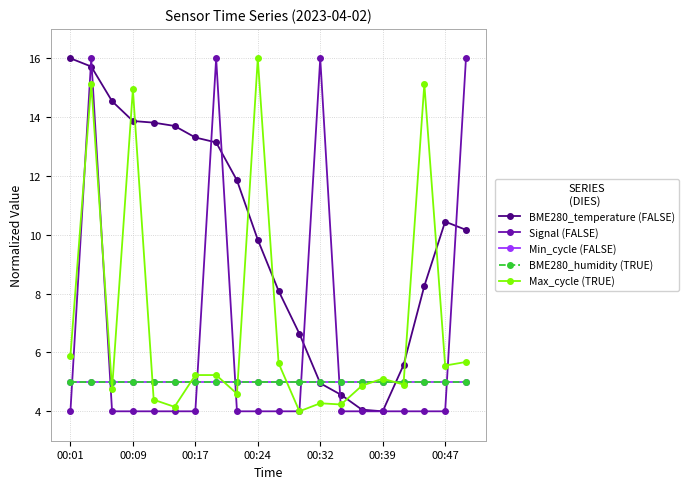

Is this an area chart (filled region under the line)?

No